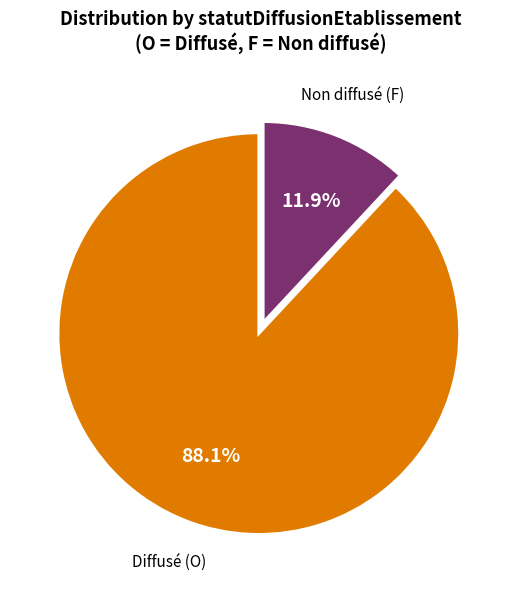

Is there a majority slice in this chart?

Yes